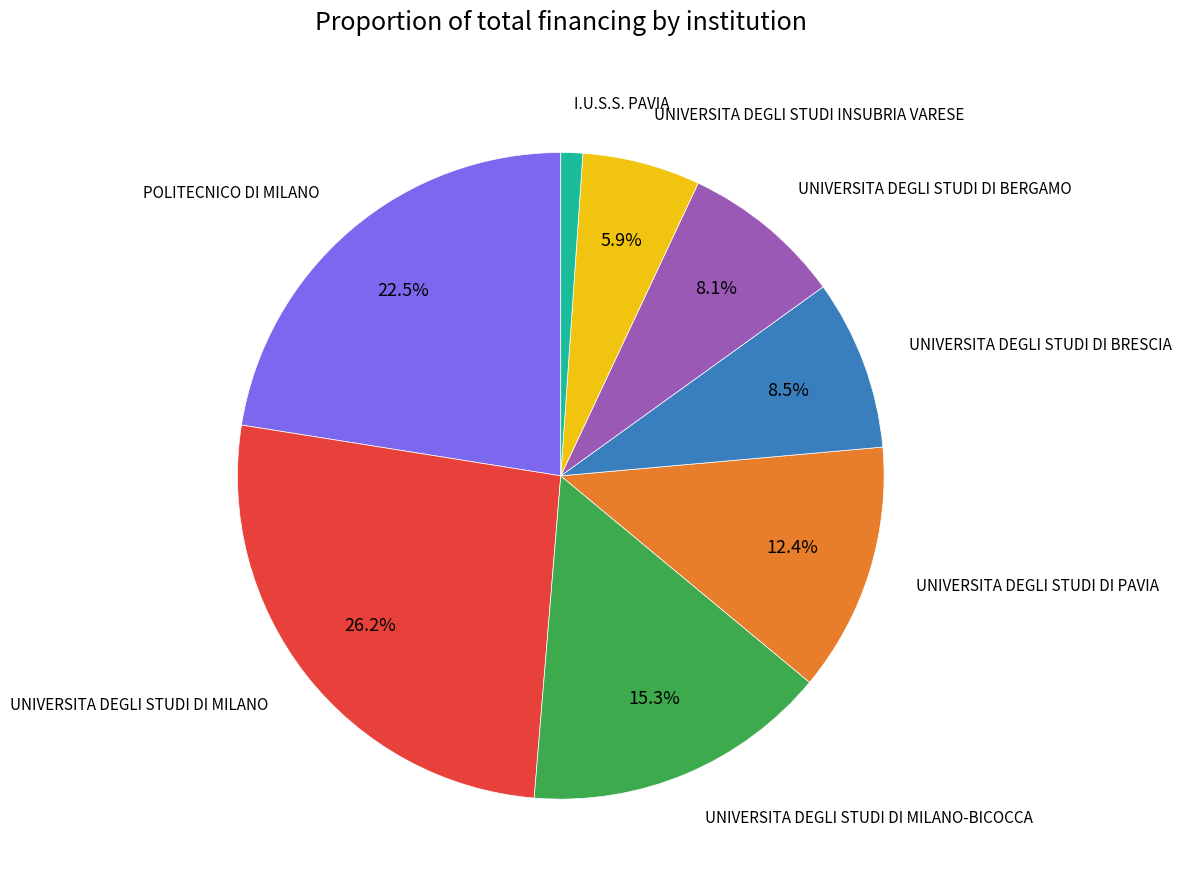

Is there a majority slice in this chart?

No